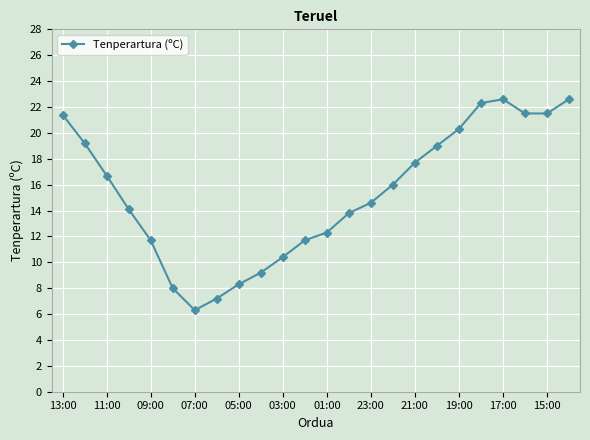

What is the value of the 5th point from the left?

11.7